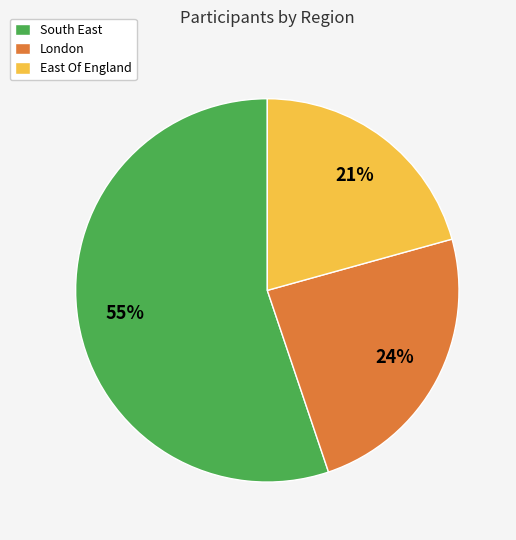

Does London account for over 50% of the chart?

No